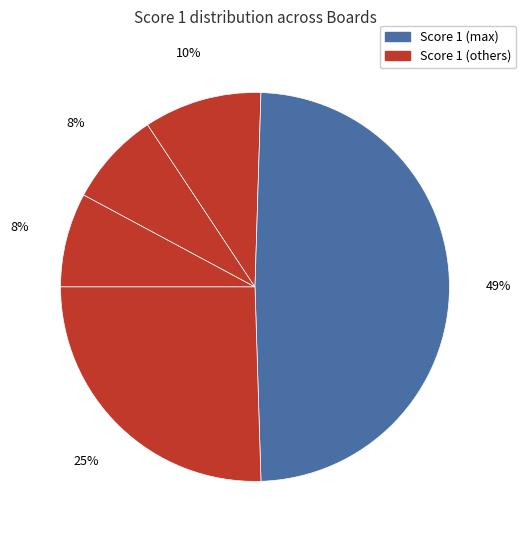

Count the number of slices in the pie.

5